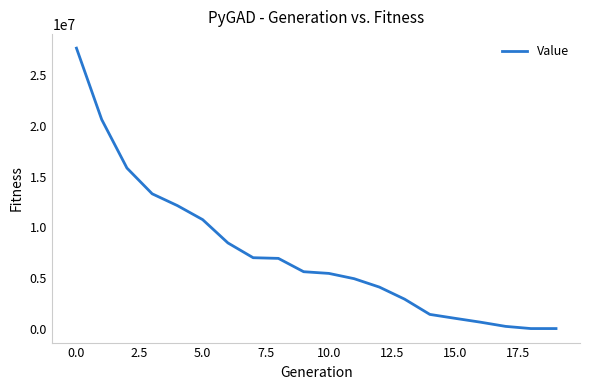

What is the maximum value shown in the chart?

27698000